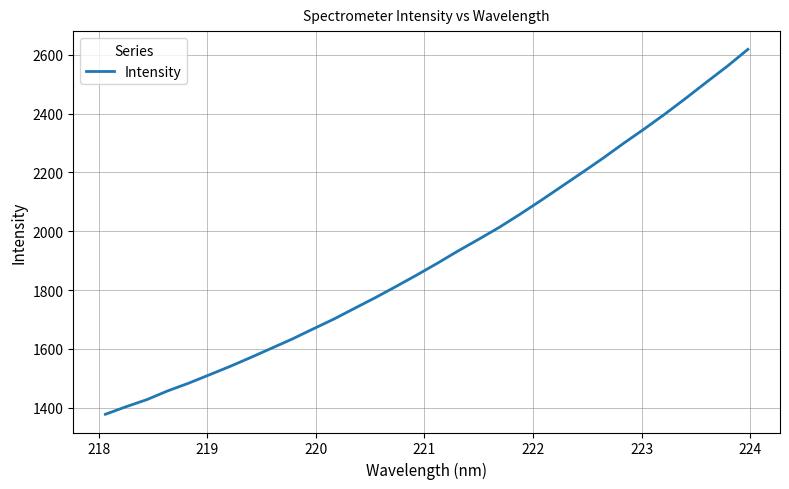

What is the difference between the maximum and minimum values?

1241.2